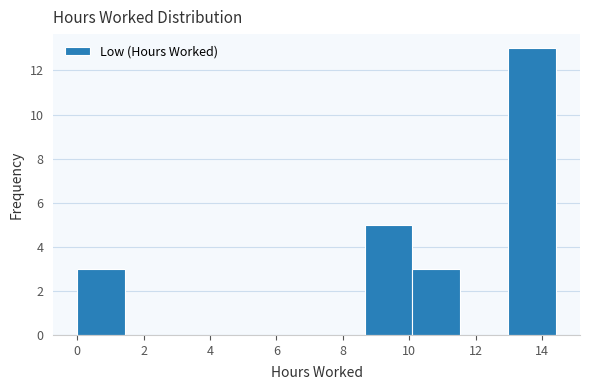

Reading left to right, transcribe this chart: for each bar, give the range it covers on the x-axis and its height. Neither the bar edges nor the heights are printed on the chart, so give them approximately, as read against the axes.

0.0 to 1.4: 3
1.4 to 2.8: 0
2.8 to 4.4: 0
4.4 to 5.8: 0
5.8 to 7.2: 0
7.2 to 8.6: 0
8.6 to 10.0: 5
10.0 to 11.6: 3
11.6 to 13.0: 0
13.0 to 14.4: 13